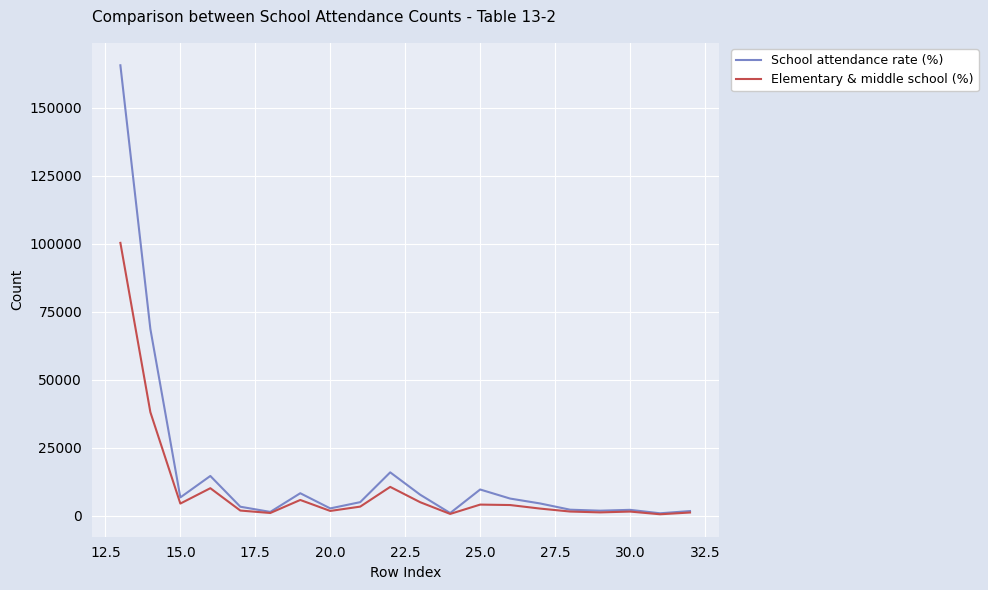

Which series has the largest range (max minus min)?

School attendance rate (%)